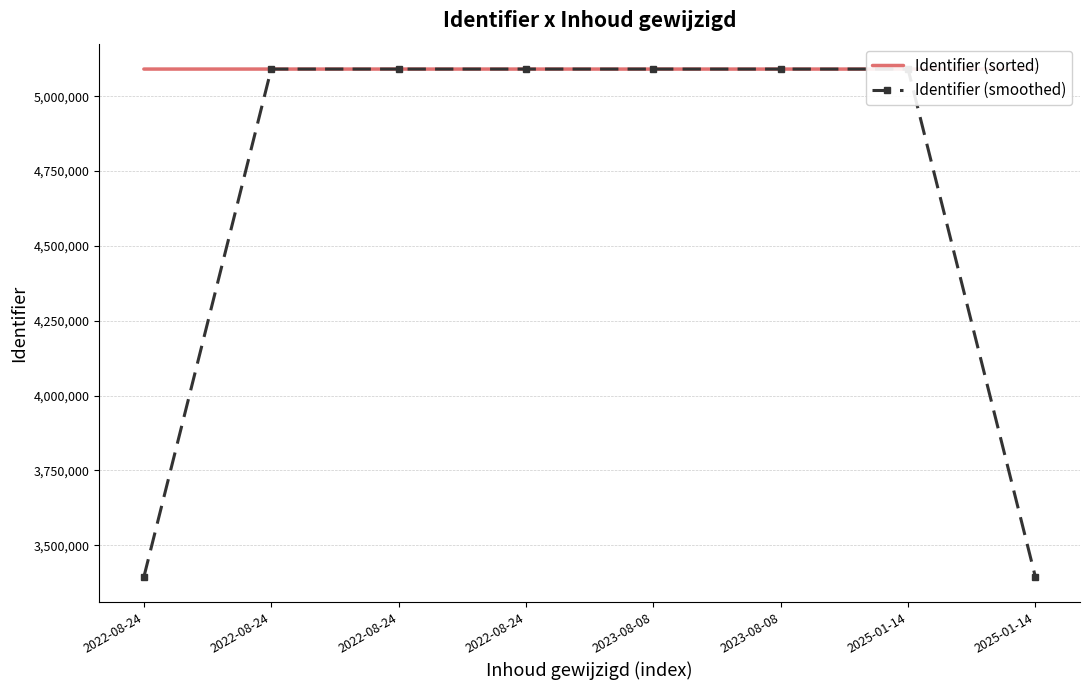

What is the difference between the maximum and second lowest values in the Identifier (sorted) series?

31.0